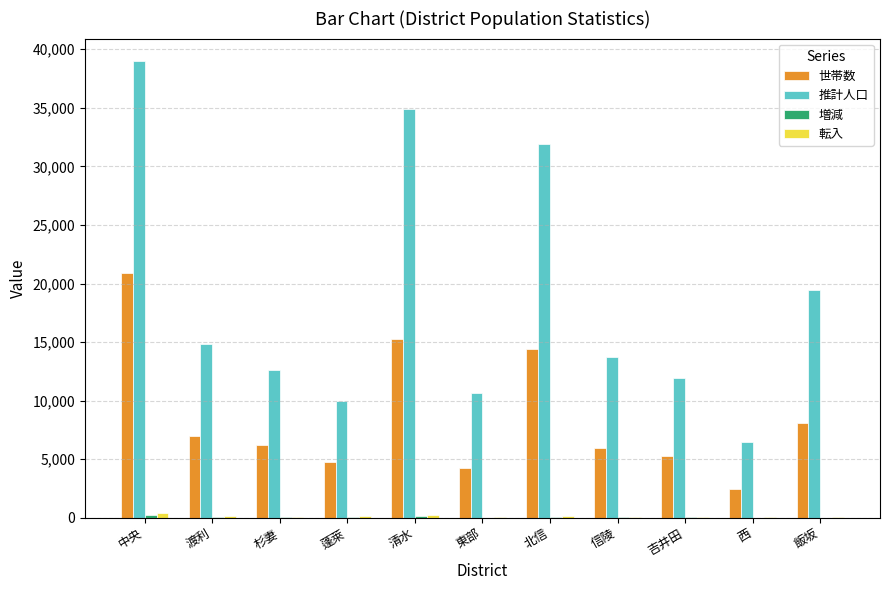

Which category has the highest value across all series?

中央